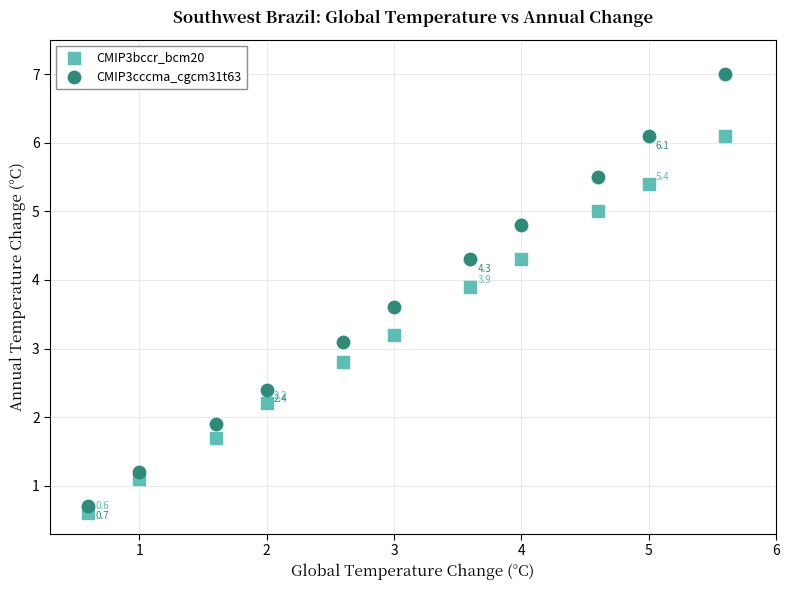

Which series contains the highest Y value?

CMIP3cccma_cgcm31t63